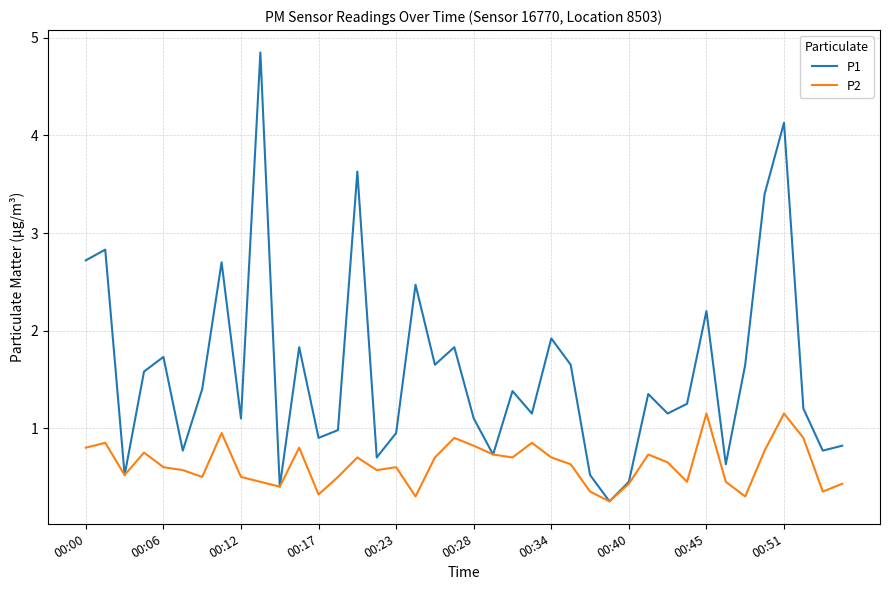

List the series in order of their overall mean, lowest first.

P2, P1